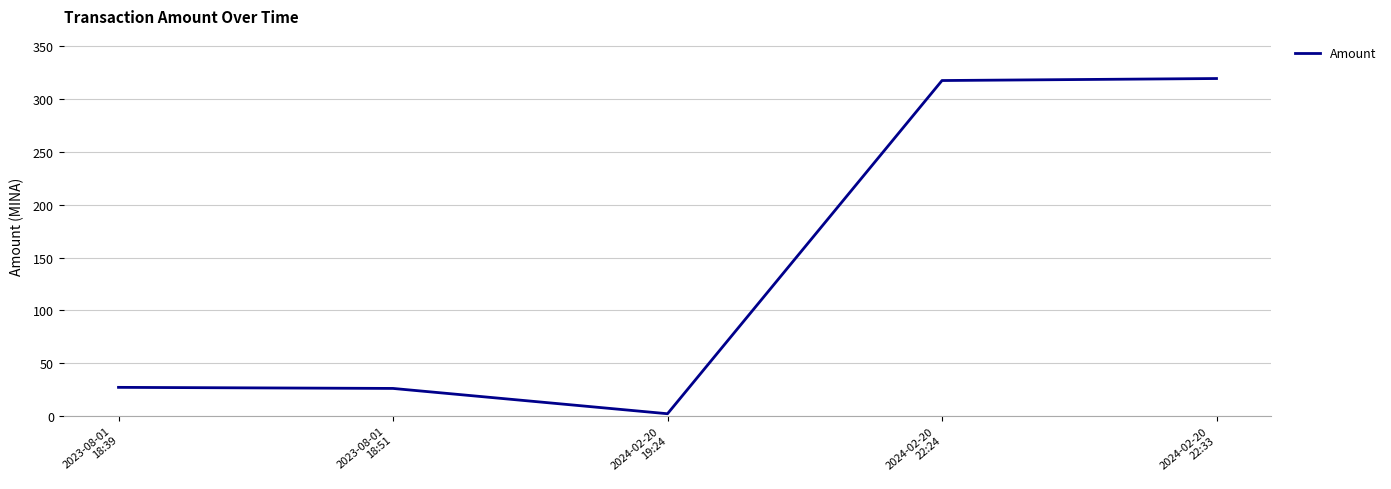

How many interior local valleys (lower than both neighbors) does the data have?

1